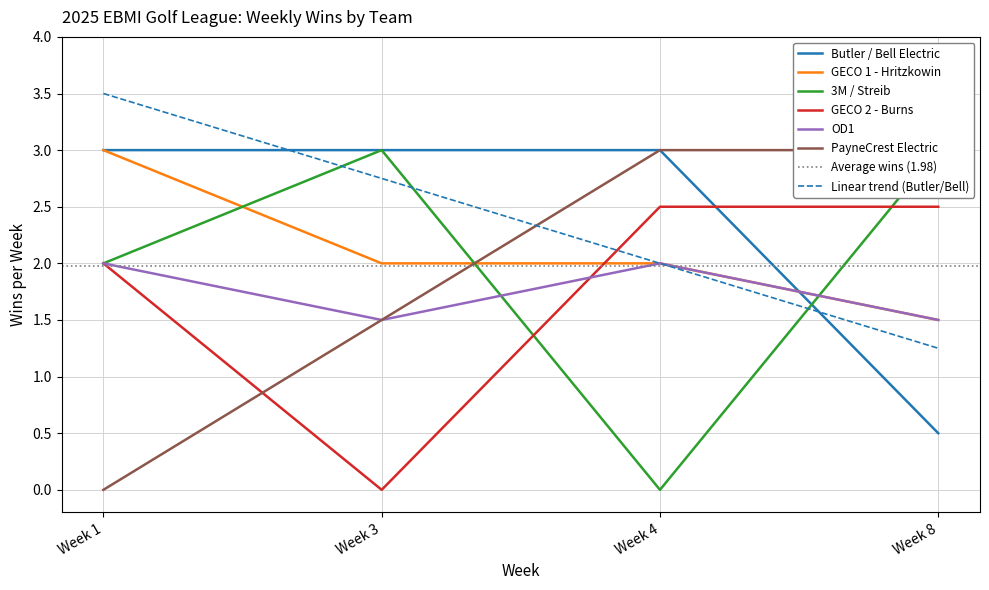

Rank the series at Week 4 from highest to lowest value.

Butler / Bell Electric, PayneCrest Electric, GECO 2 - Burns, GECO 1 - Hritzkowin, OD1, 3M / Streib